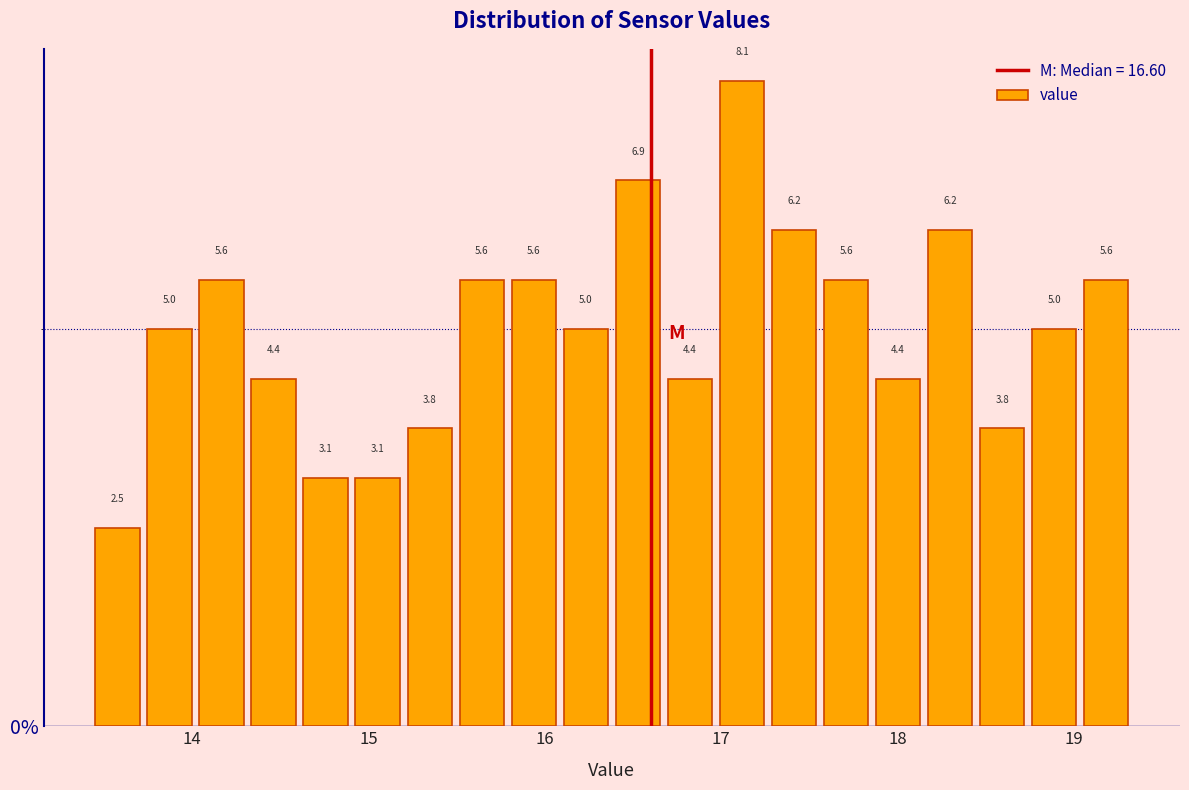

Around what value on the x-axis is the tallest bar? Give the approximate position of its centre, as read against the axis.

17.1